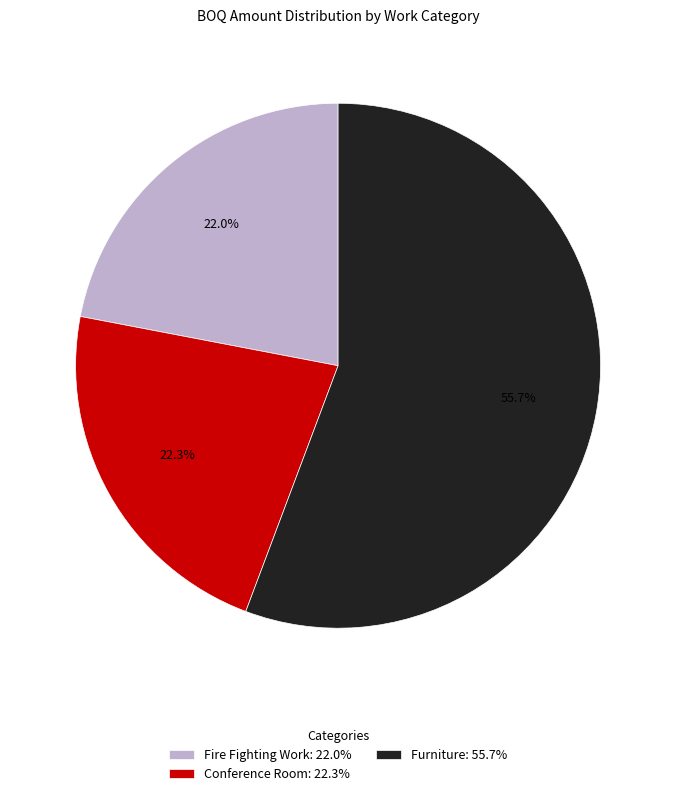

How many slices are in this pie chart?

3